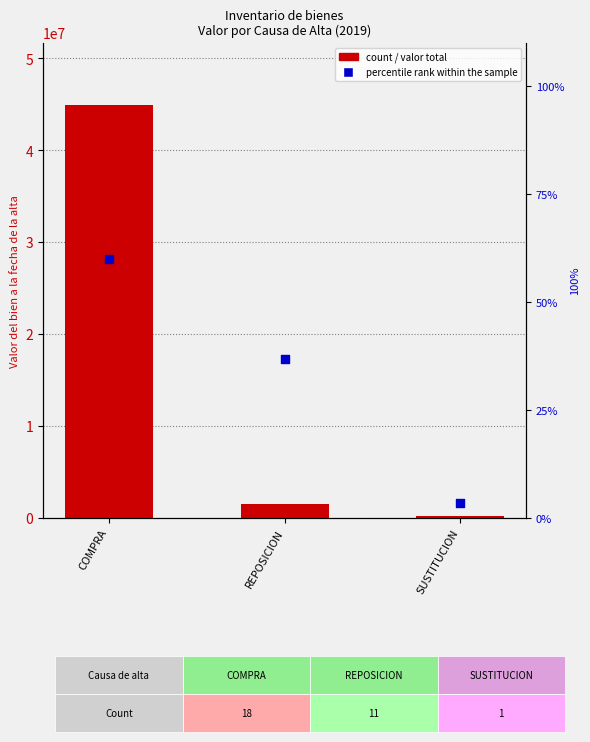

What is the total value across all series at REPOSICION?

1550151.7